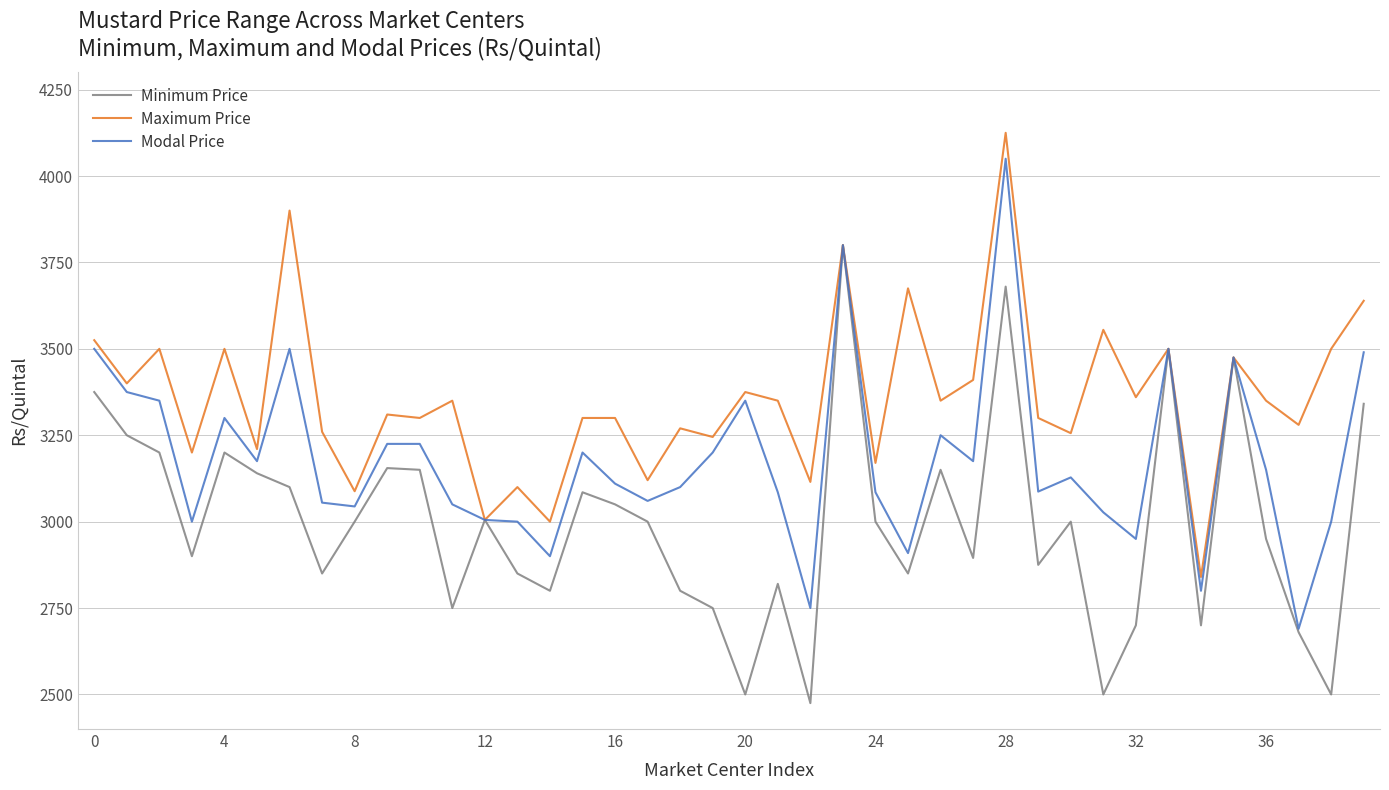

What are all the series names shown in the legend?

Minimum Price, Maximum Price, Modal Price